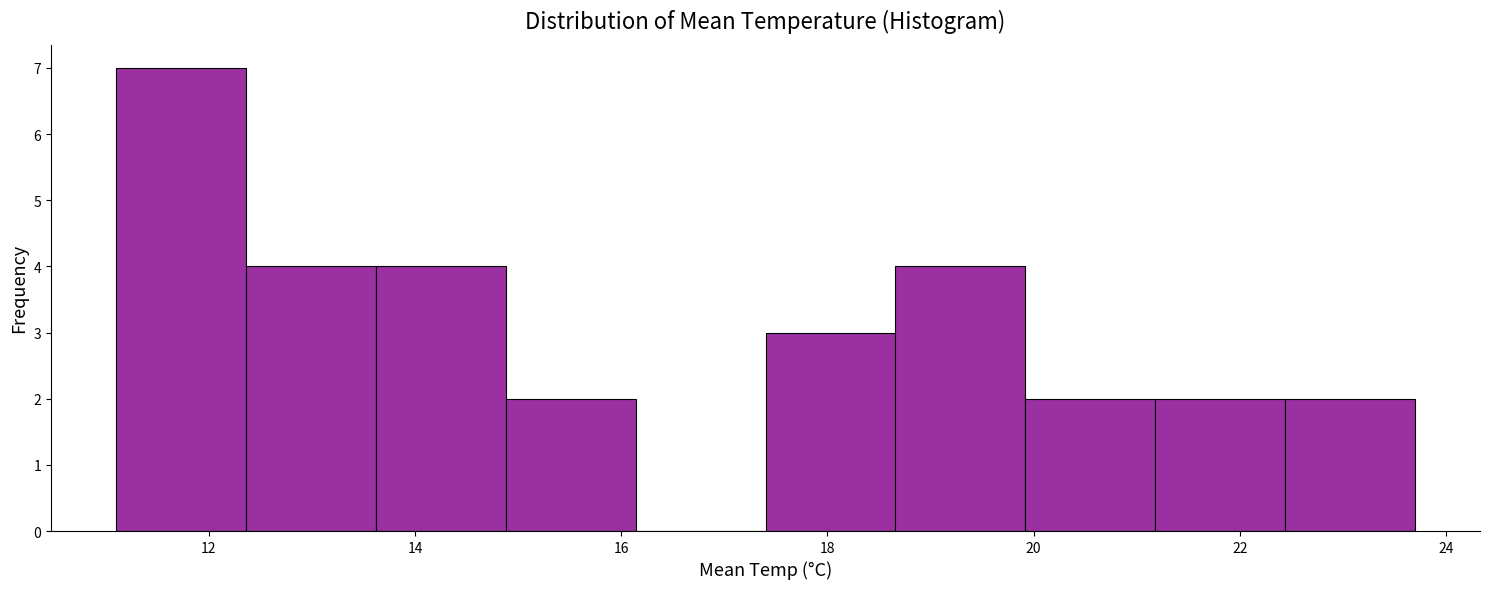

Which range on the x-axis has the tallest bar?

11.10 to 12.36